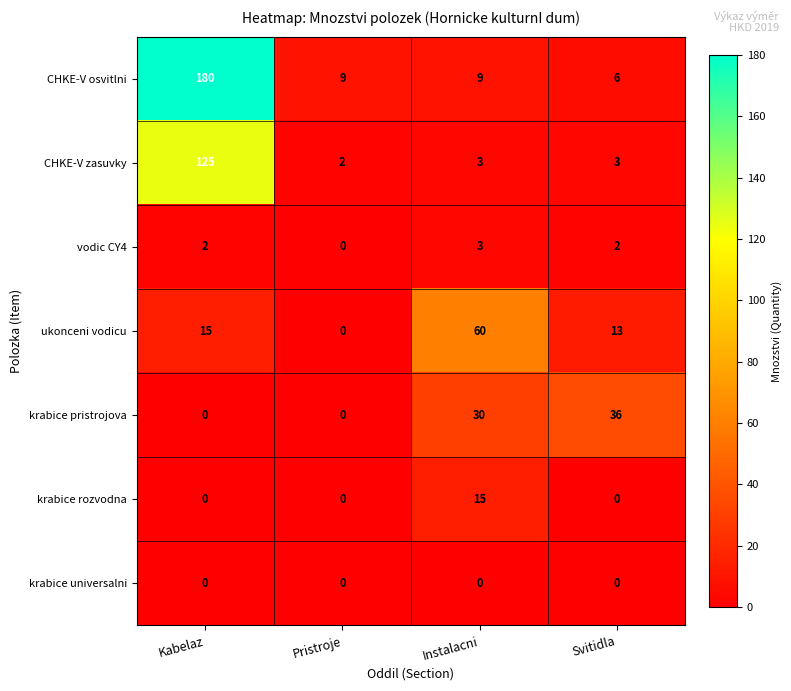

What is the difference between the highest and lowest values at Svitidla?

36